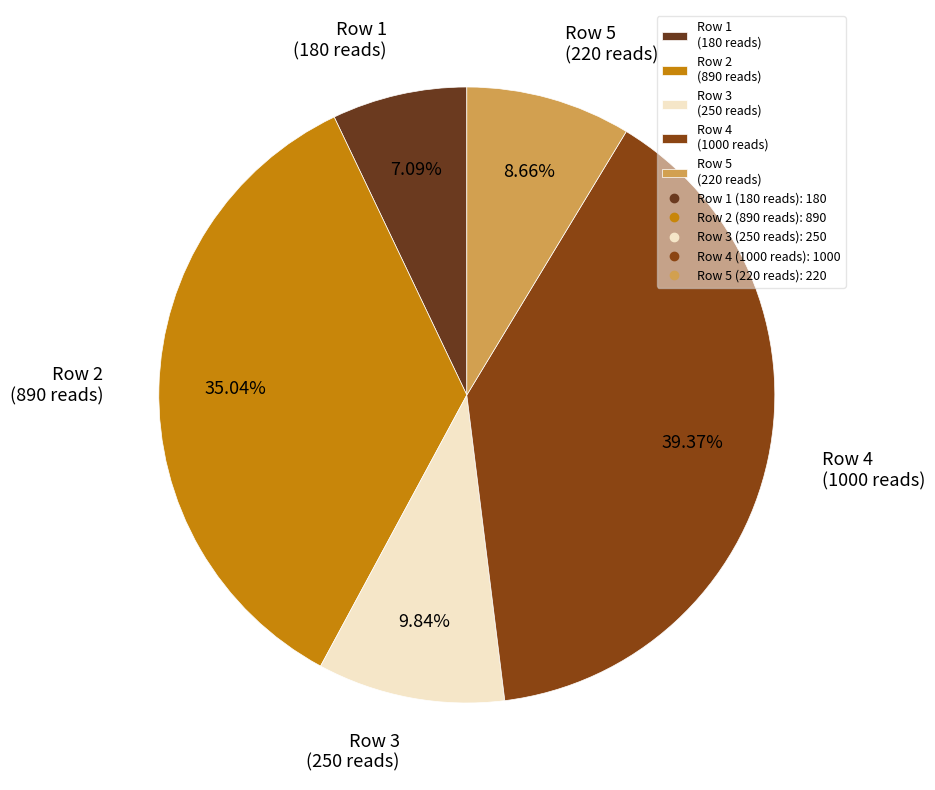

What is the smallest slice in the pie chart?

Row 1 (180 reads)